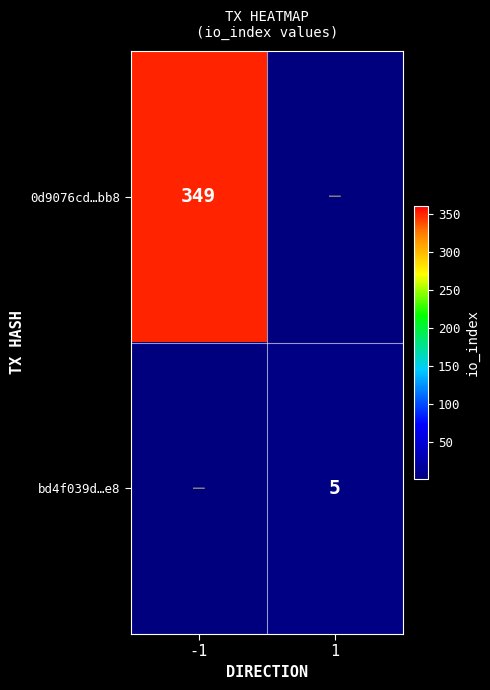

How many distinct data groups are displayed?

2